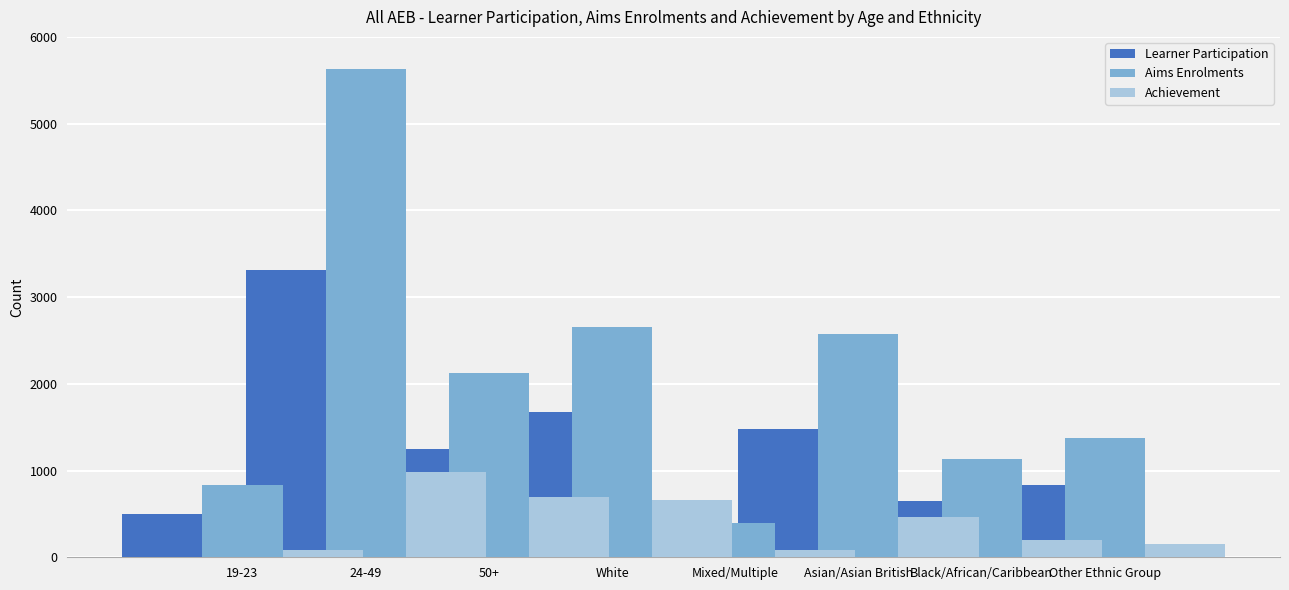

At which label does Learner Participation first exceed 1250?

19-23